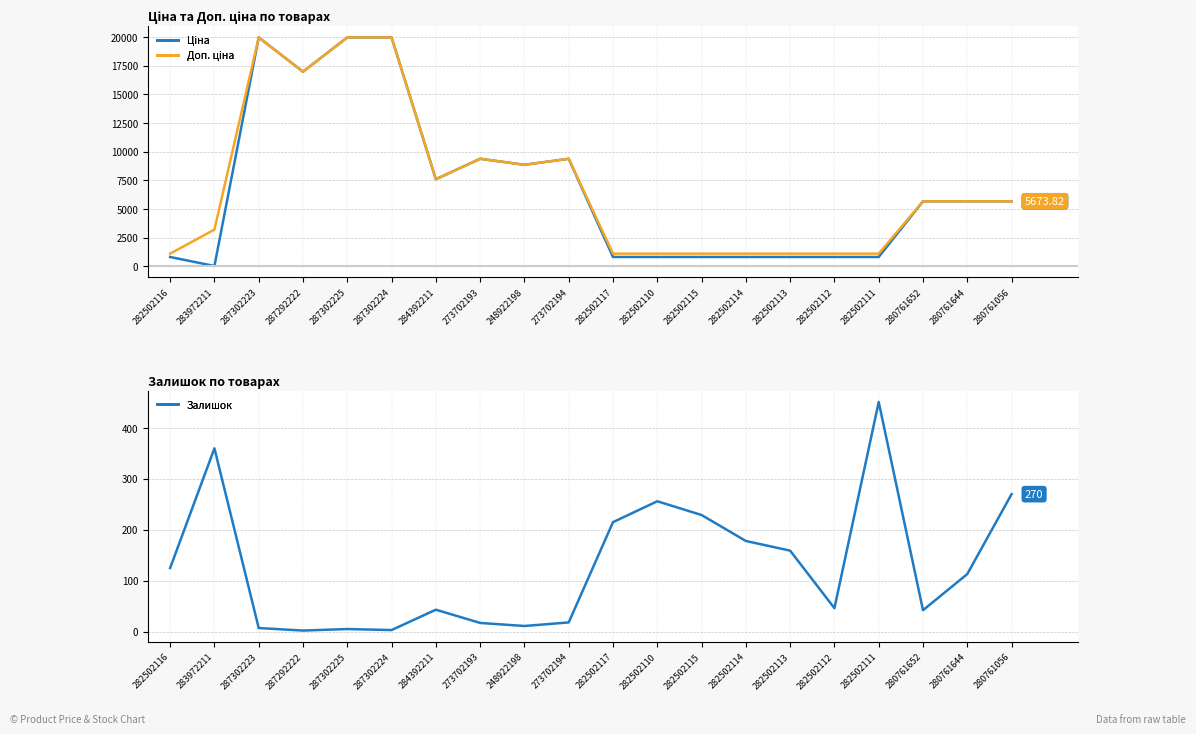

At how many categories does at least one series exceed 3391?

11